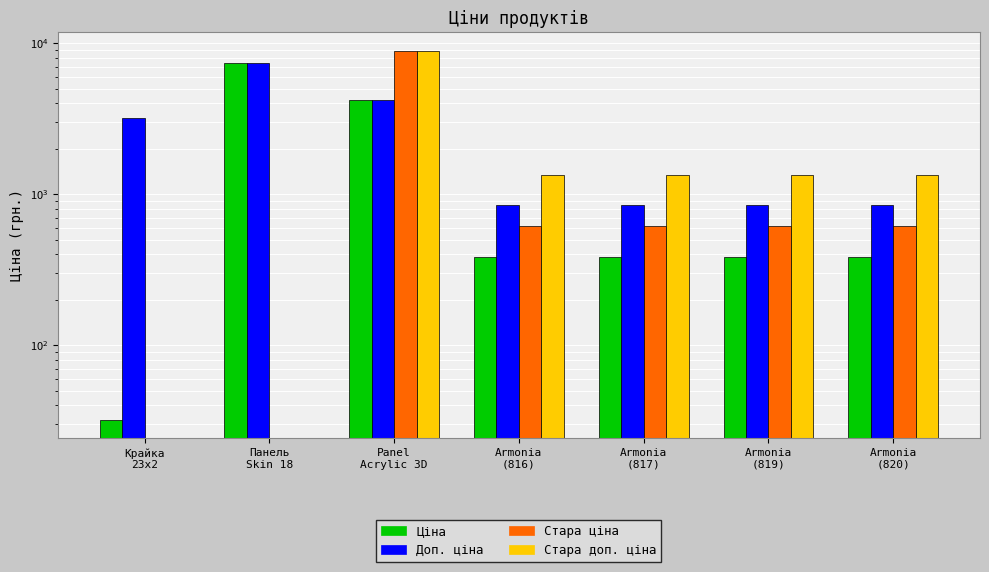

How many groups of bars are there?

7